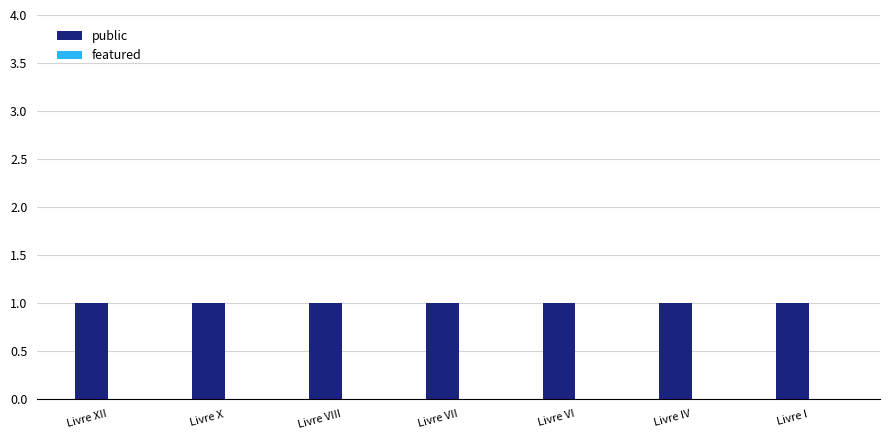

List the labels in order of public value, largest first.

Livre XII, Livre X, Livre VIII, Livre VII, Livre VI, Livre IV, Livre I